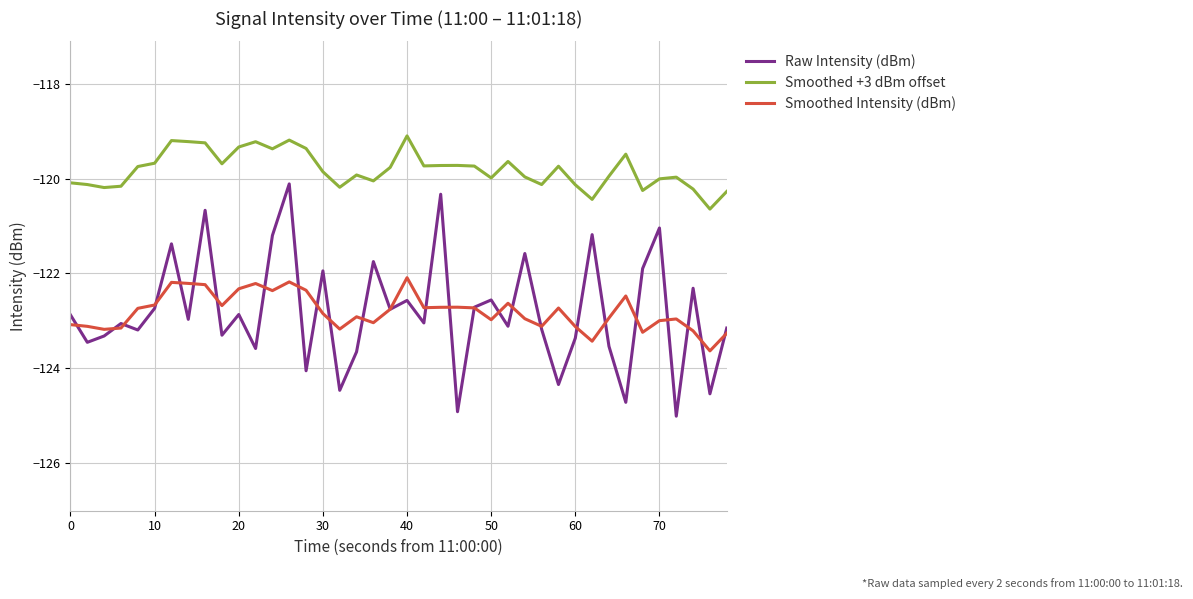

True or false: Smoothed +3 dBm offset and Smoothed Intensity (dBm) intersect in this chart.

False